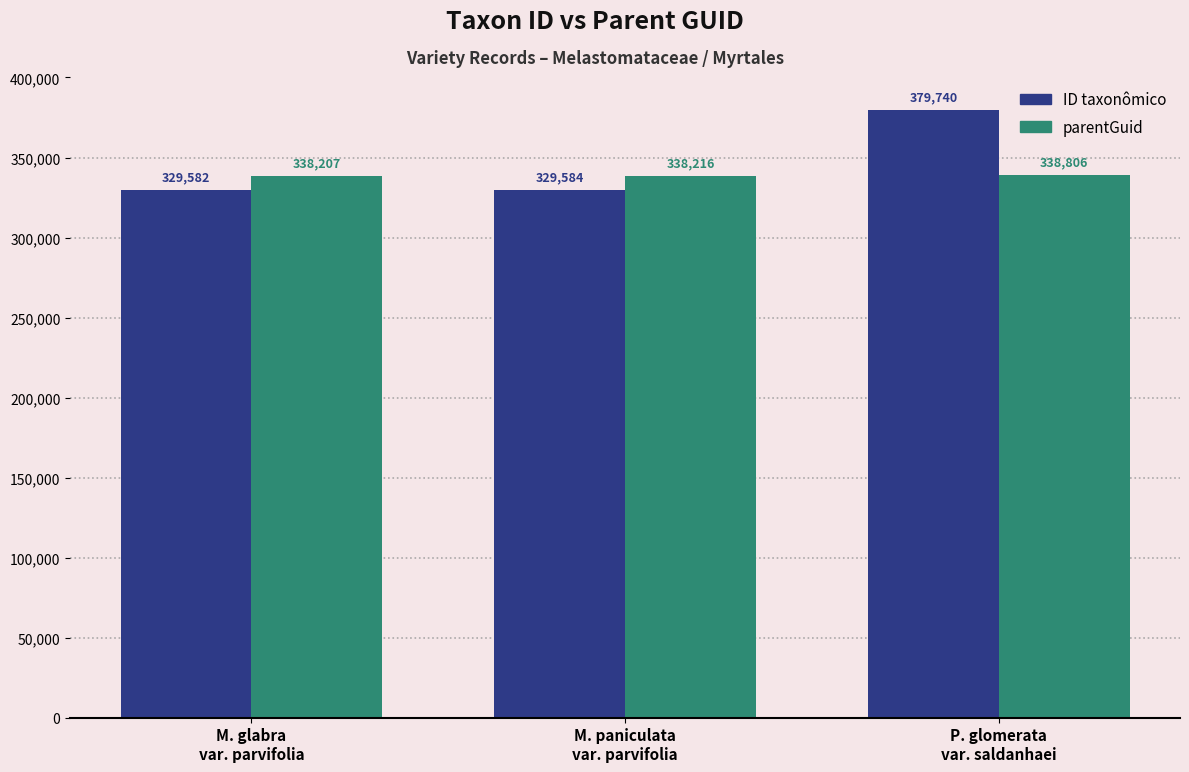

What is the difference between the parentGuid values at M. glabra
var. parvifolia and P. glomerata
var. saldanhaei?

599